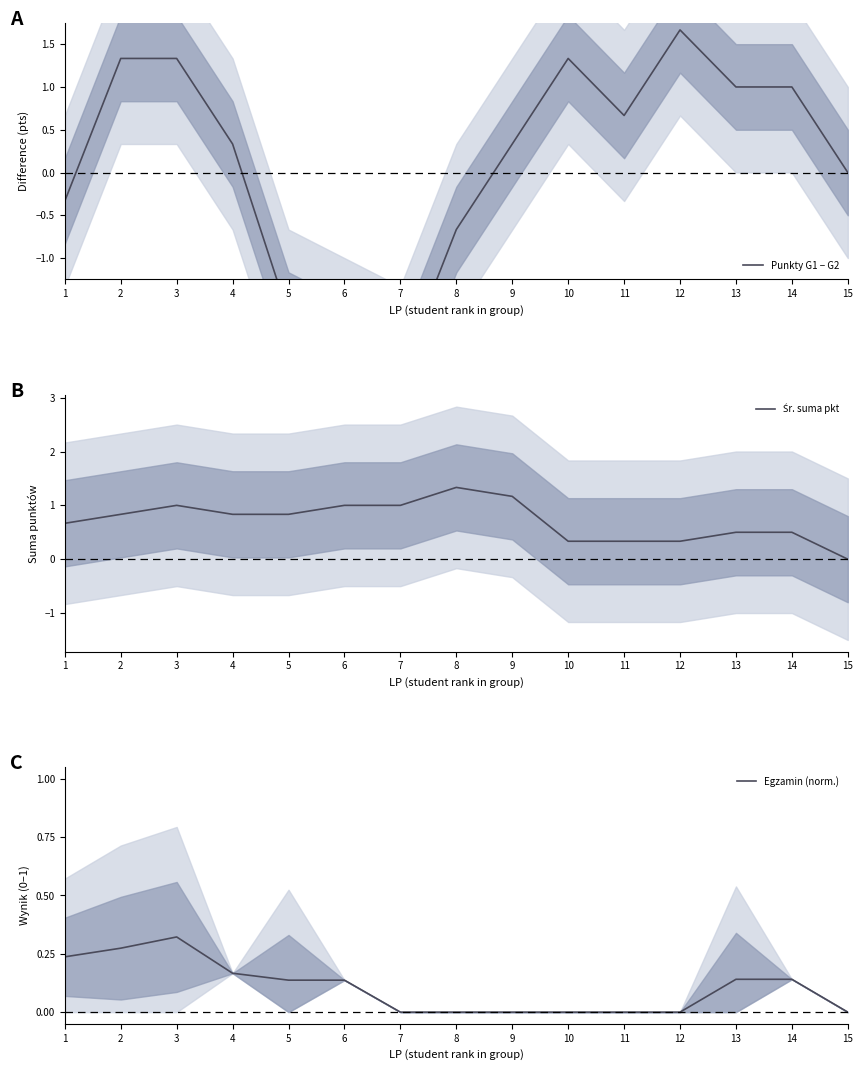

What is the spread (max minus min) of values at 1?

1.0